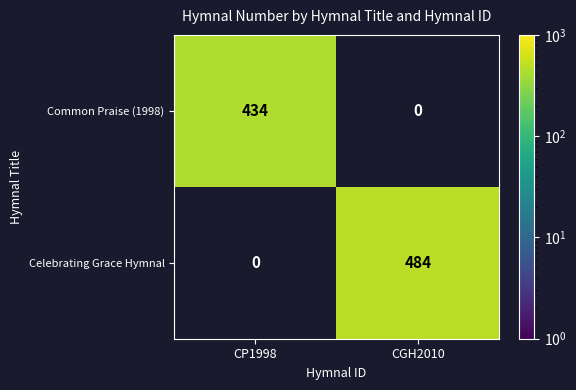

True or false: Common Praise (1998) has a value of 701 at CP1998.

False